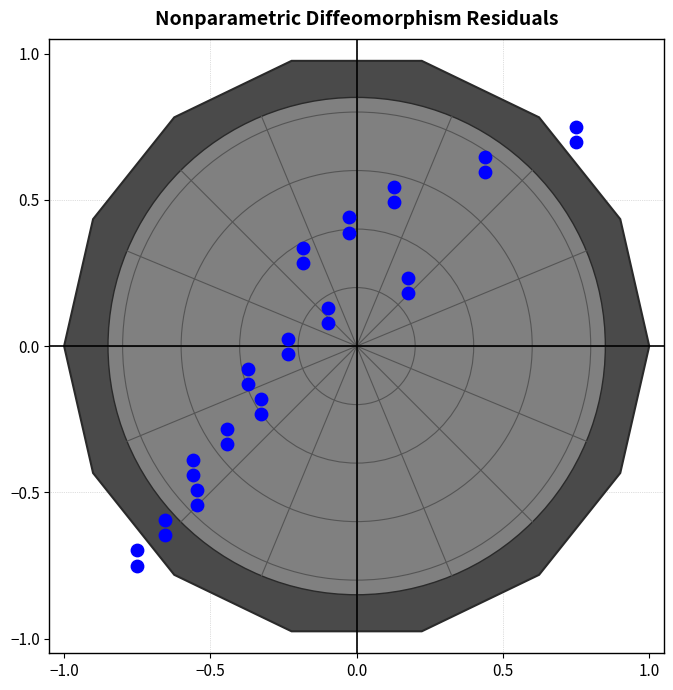

What is the range of Y values (max minus min)?

1.5